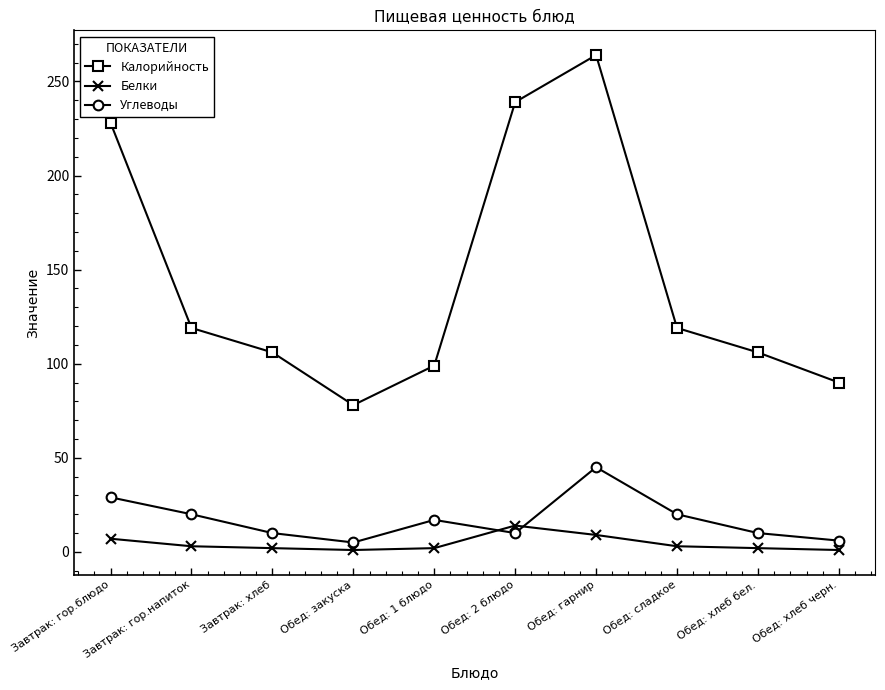

True or false: Белки and Калорийность intersect in this chart.

False